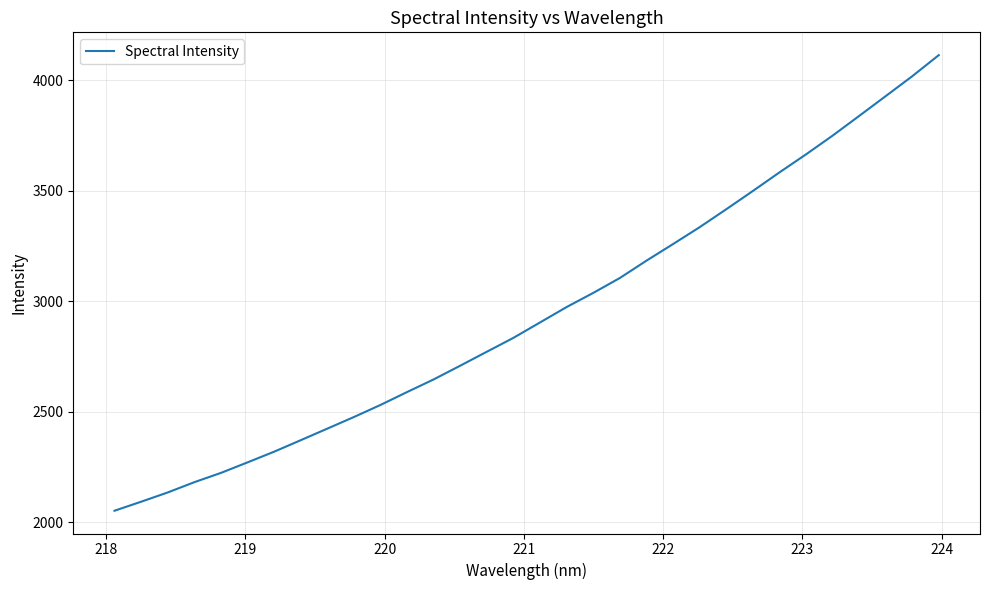

What is the greatest value displayed?

4113.2